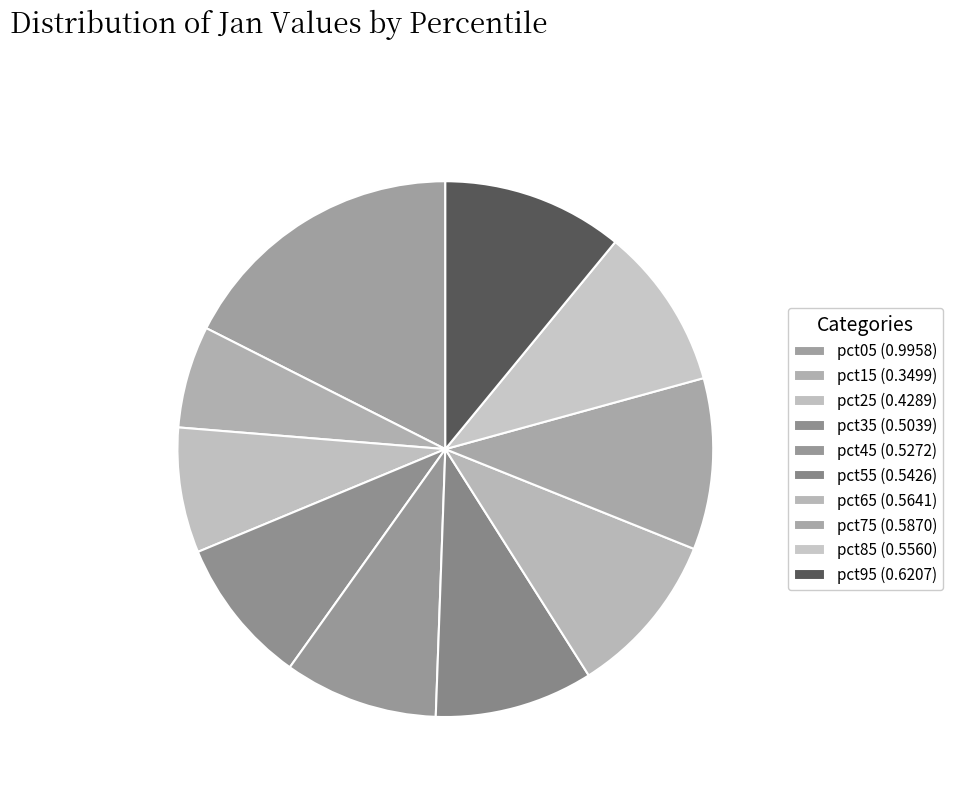

What portion of the pie excludes pct25?

92.4%